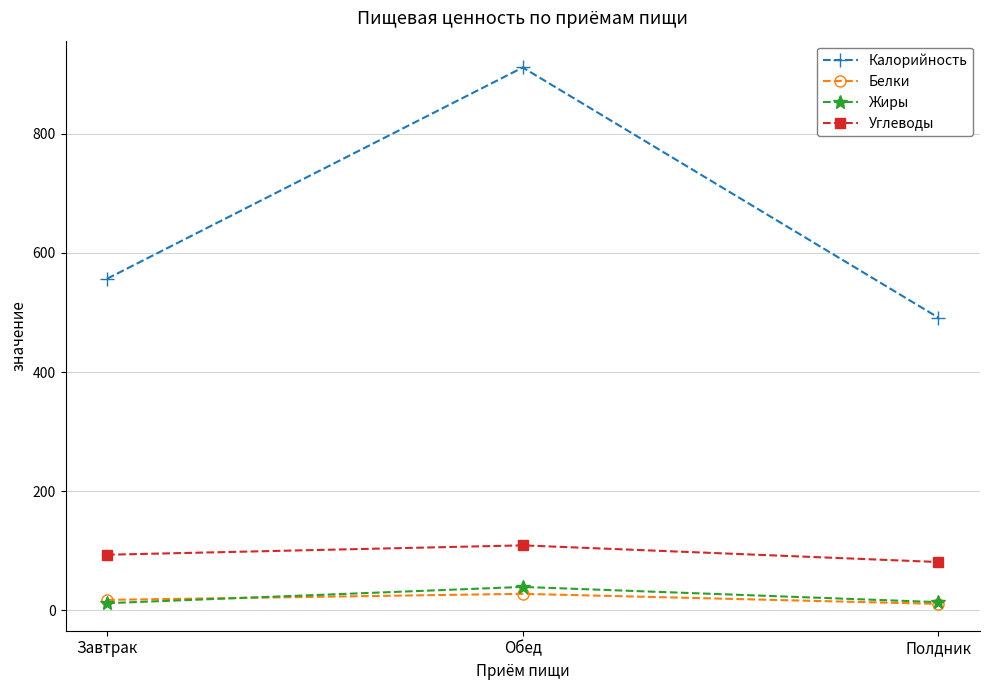

What is the label of the 1st point from the left?

Завтрак